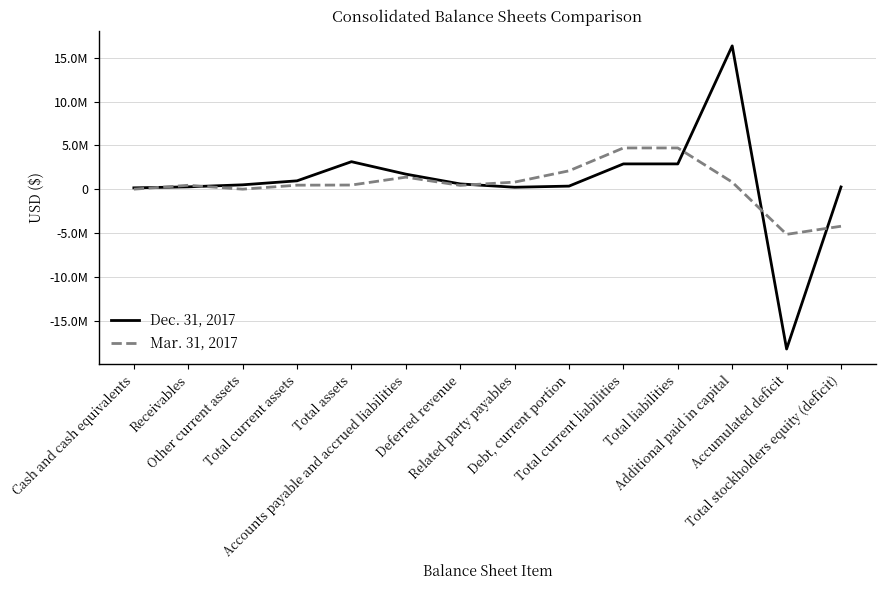

What are all the series names shown in the legend?

Dec. 31, 2017, Mar. 31, 2017